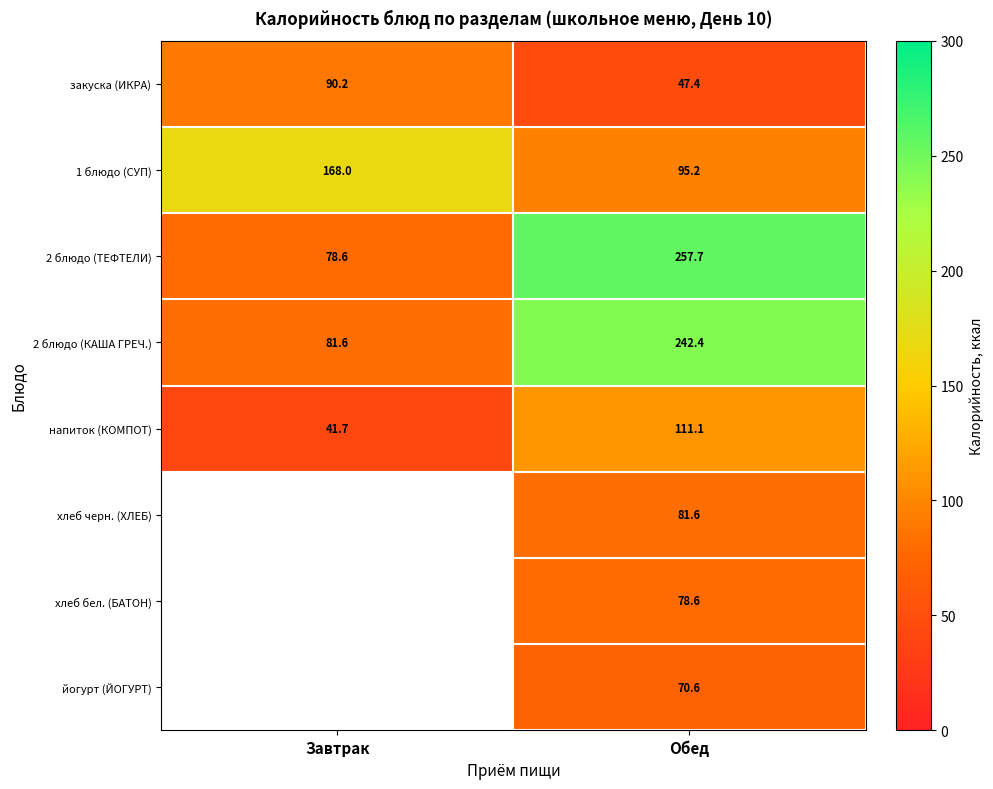

Which label corresponds to the smallest value in the chart?

Завтрак